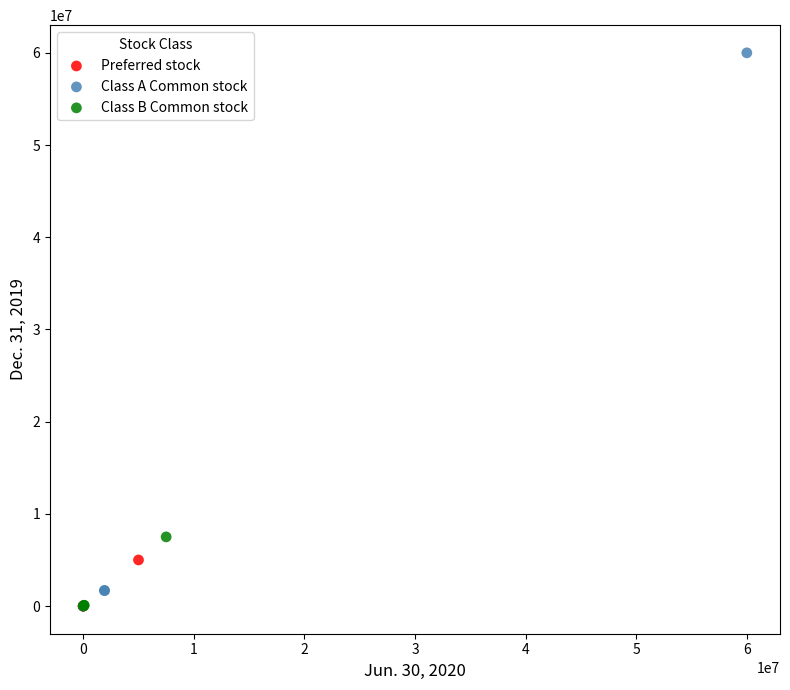

Which series has the largest Y range (max minus min)?

Class A Common stock